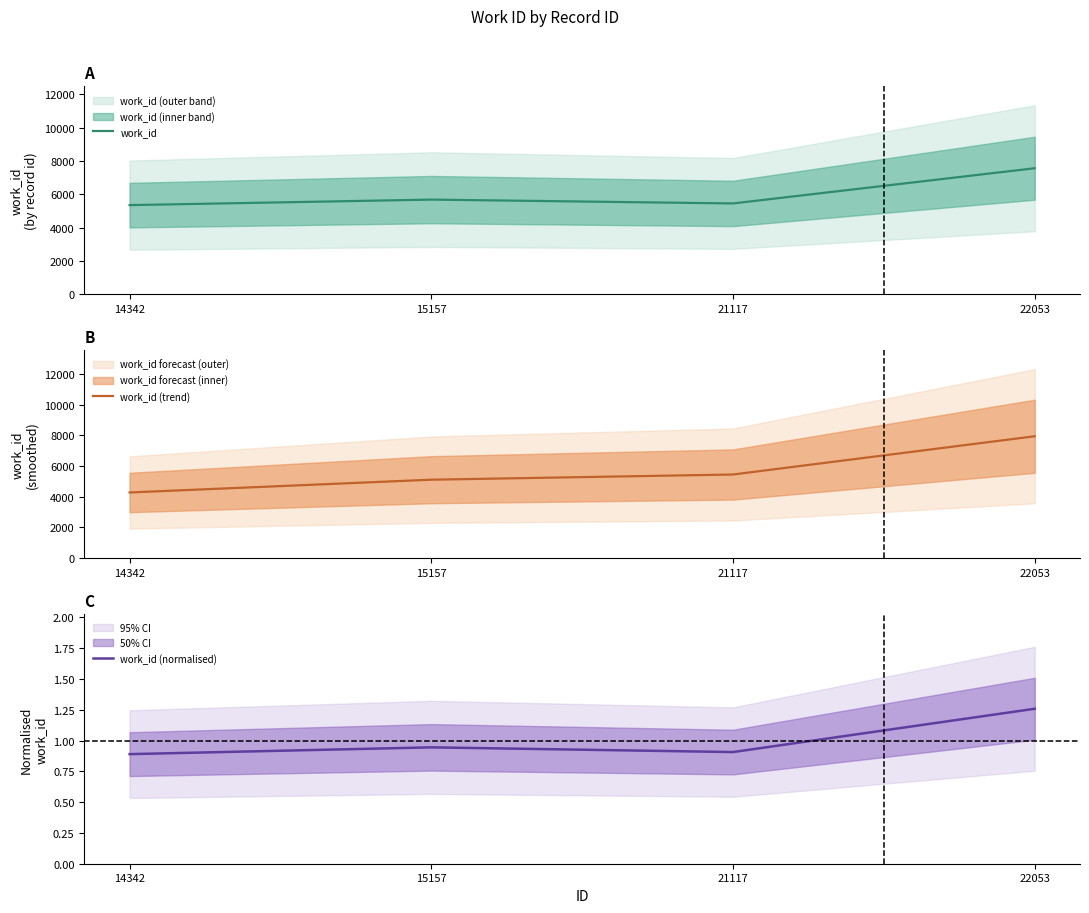

What is the difference between the maximum and second lowest values in the work_id (normalised) series?

0.4